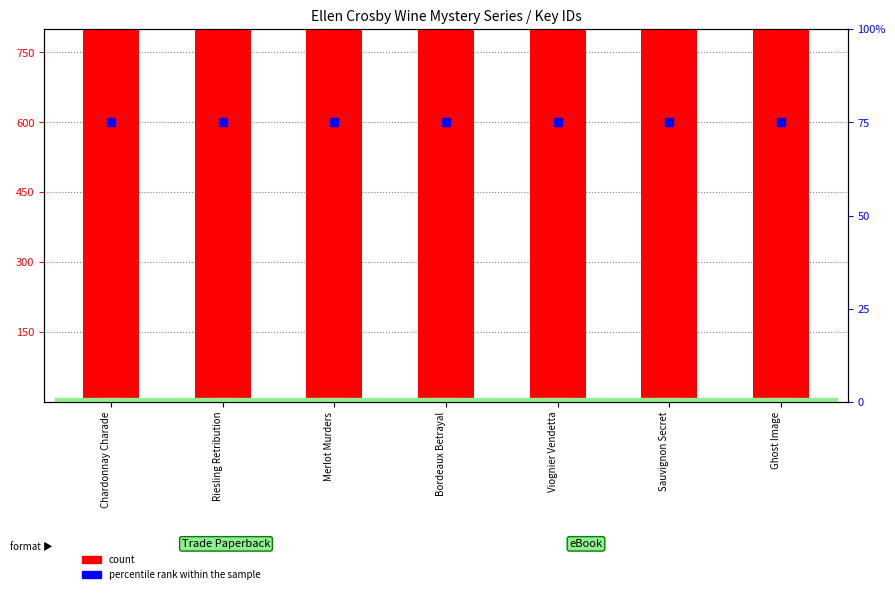

Which series has the largest total across all categories?

count